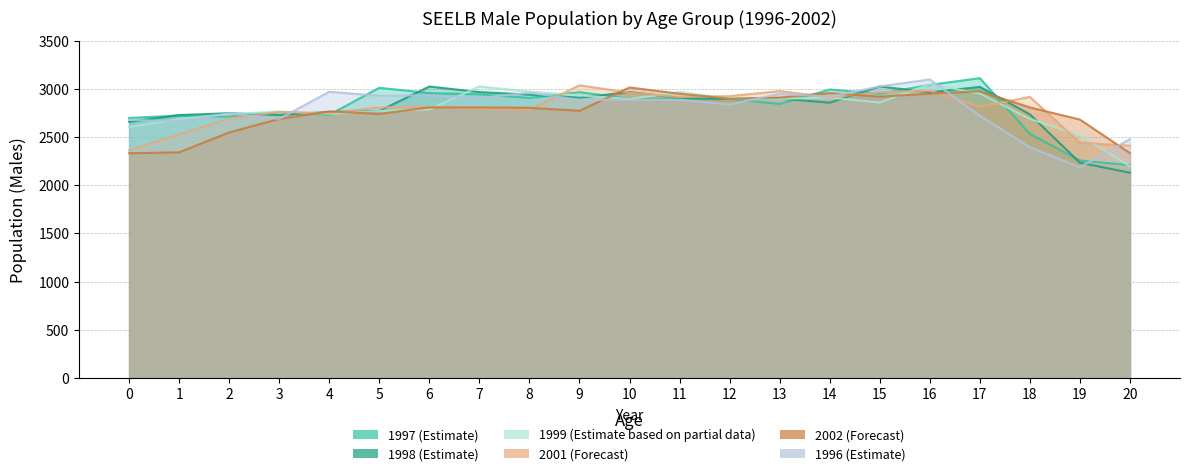

What is the difference between the highest and lowest values at 3?

76